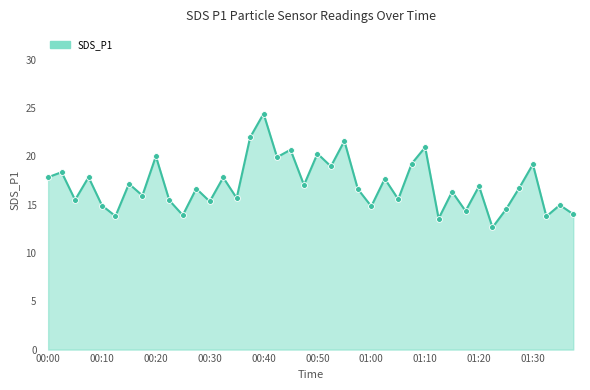

What is the minimum value shown in the chart?

12.6